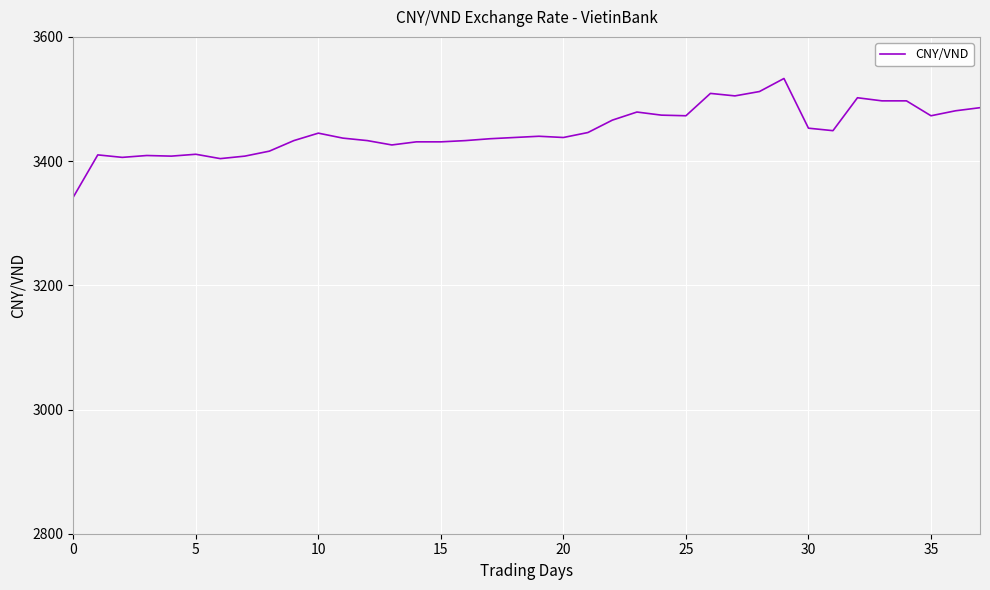

Does the chart display data point markers on the line(s)?

No